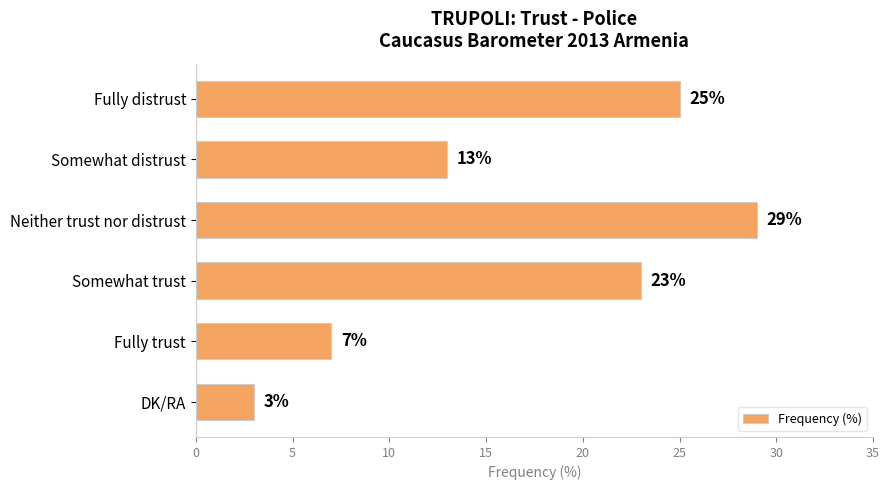

True or false: the data shows 29 at Neither trust nor distrust.

True